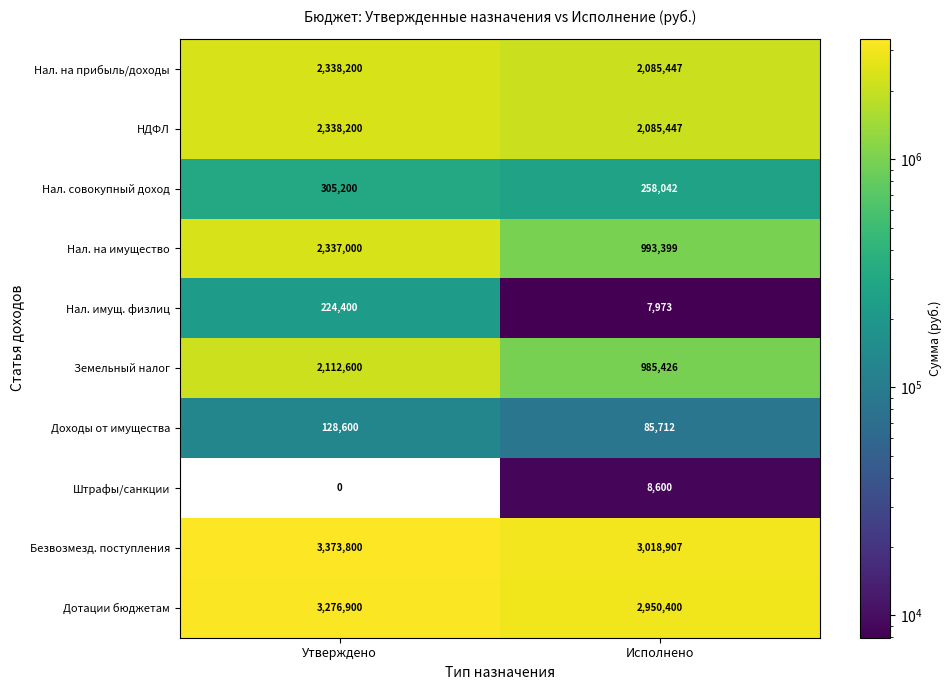

Is it true that Нал. на прибыль/доходы equals 2338200 at Утверждено?

True